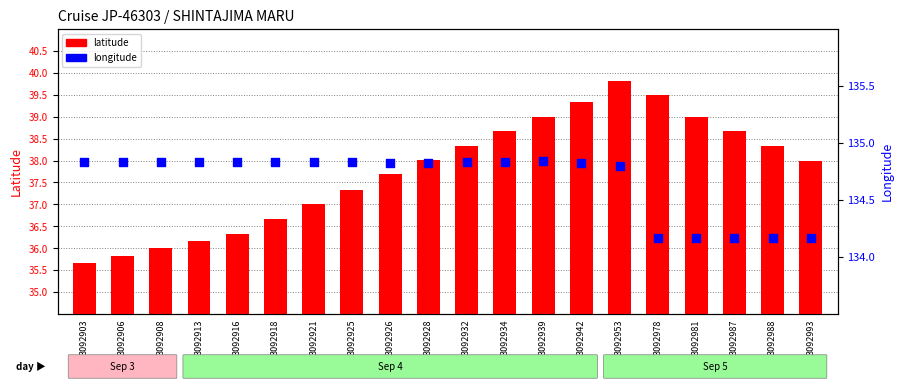

At how many categories does at least one series exceed 54?

20